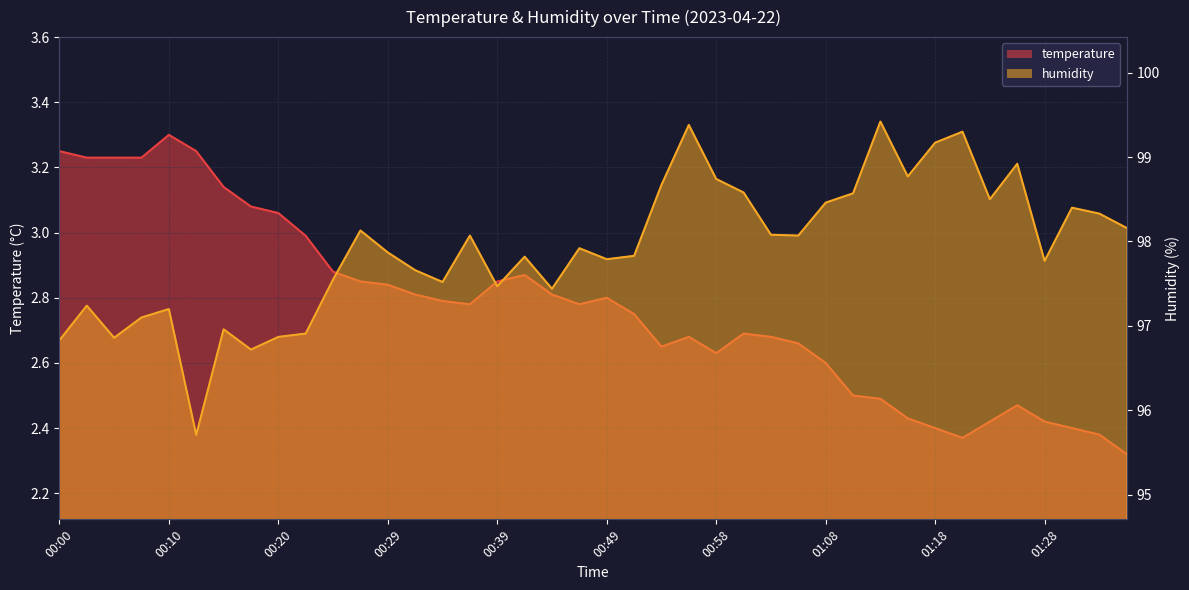

Reading left to right, extract all data points from this chart.

temperature: 3.2	3.2	3.2	3.2	3.3	3.2	3.1	3.1	3.1	3.0	2.9	2.9	2.8	2.8	2.8	2.8	2.9	2.9	2.8	2.8	2.8	2.8	2.6	2.7	2.6	2.7	2.7	2.7	2.6	2.5	2.5	2.4	2.4	2.4	2.4	2.5	2.4	2.4	2.4	2.3
humidity: 96.8	97.2	96.9	97.1	97.2	95.7	97.0	96.7	96.9	96.9	97.5	98.1	97.9	97.7	97.5	98.1	97.5	97.8	97.4	97.9	97.8	97.8	98.7	99.4	98.7	98.6	98.1	98.1	98.5	98.6	99.4	98.8	99.2	99.3	98.5	98.9	97.8	98.4	98.3	98.2